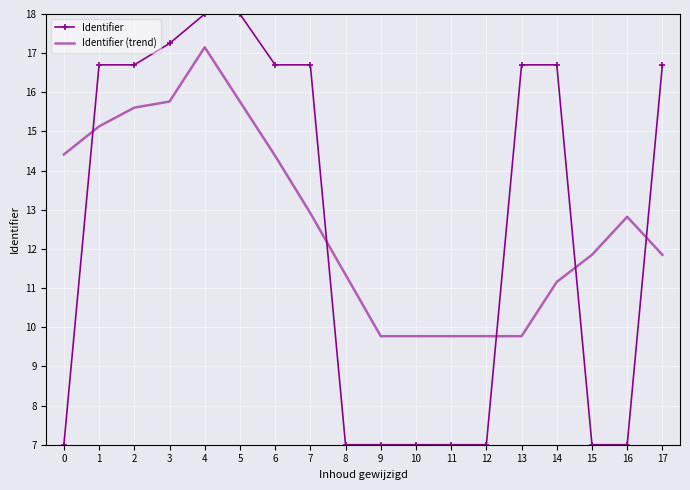

How many times do Identifier and Identifier (trend) cross each other?

5